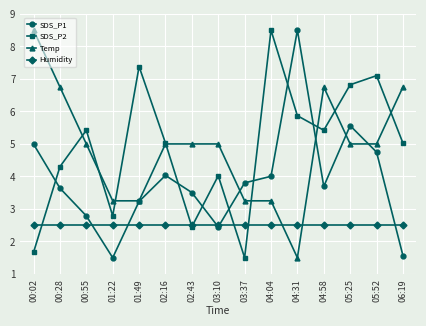

What is the minimum value shown in the chart?

1.5